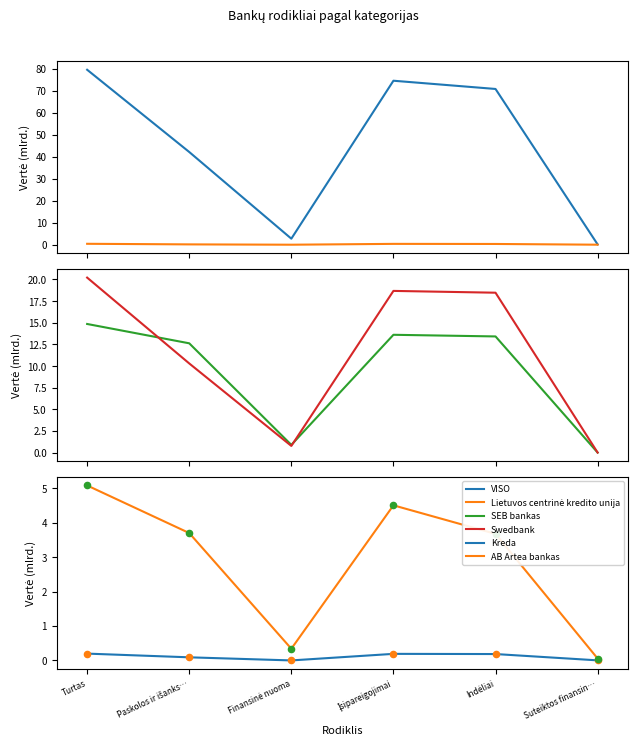

At which category is the sum across all series the highest?

Turtas